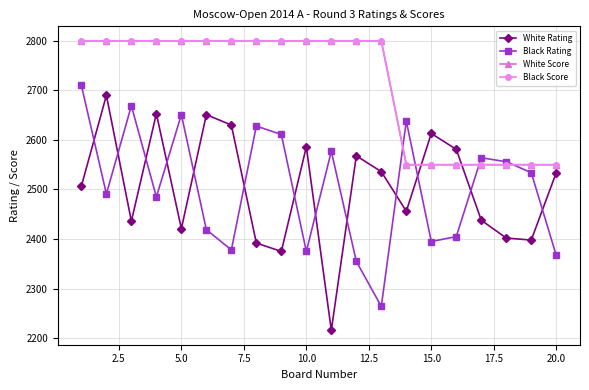

Does the chart have visible grid lines?

Yes